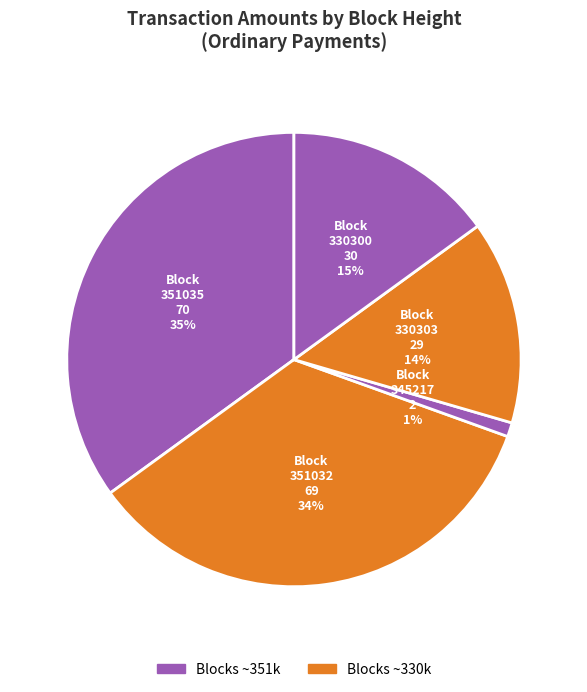

True or false: Block 330300 accounts for 15% of the total.

True